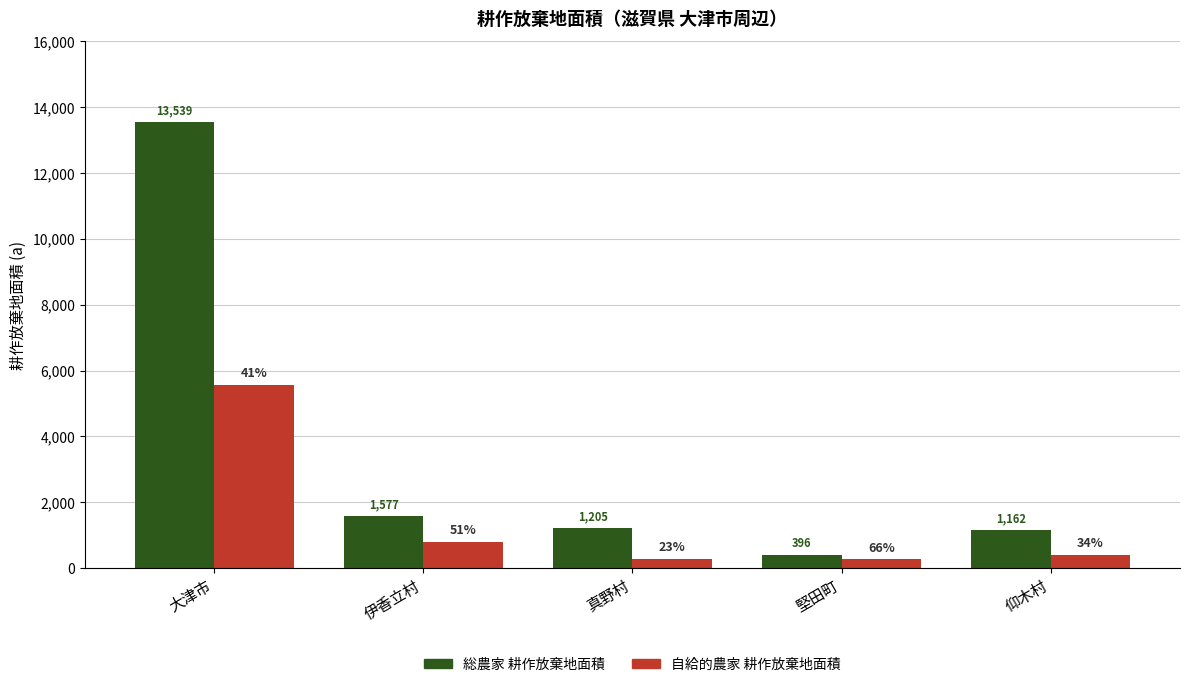

What is the spread (max minus min) of values at 伊香立村?

775